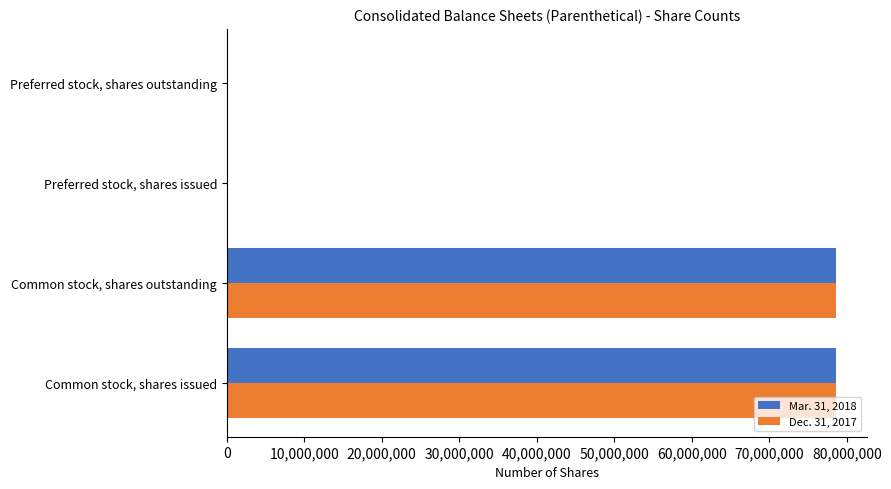

What is the sum of all Dec. 31, 2017 values?

157347908